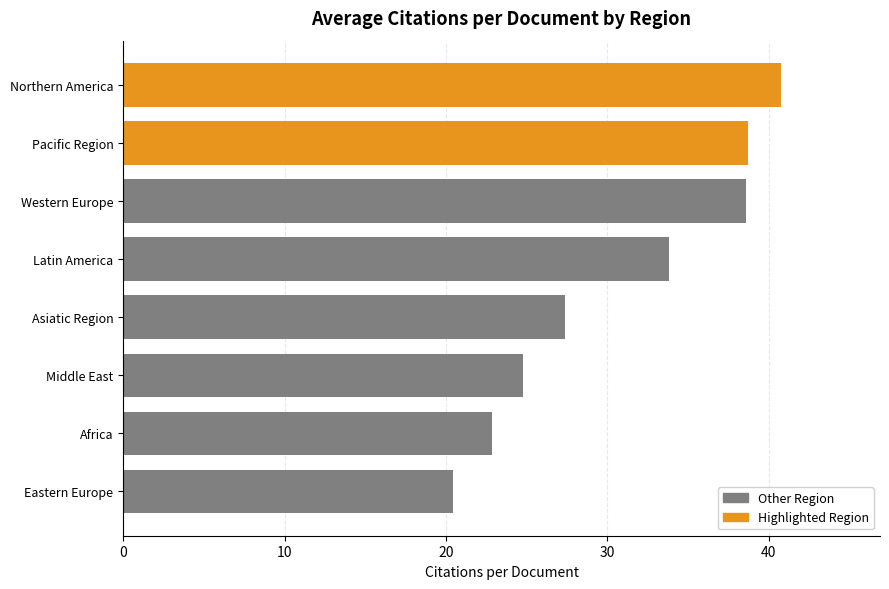

At which category does the chart reach its peak across all series?

Northern America